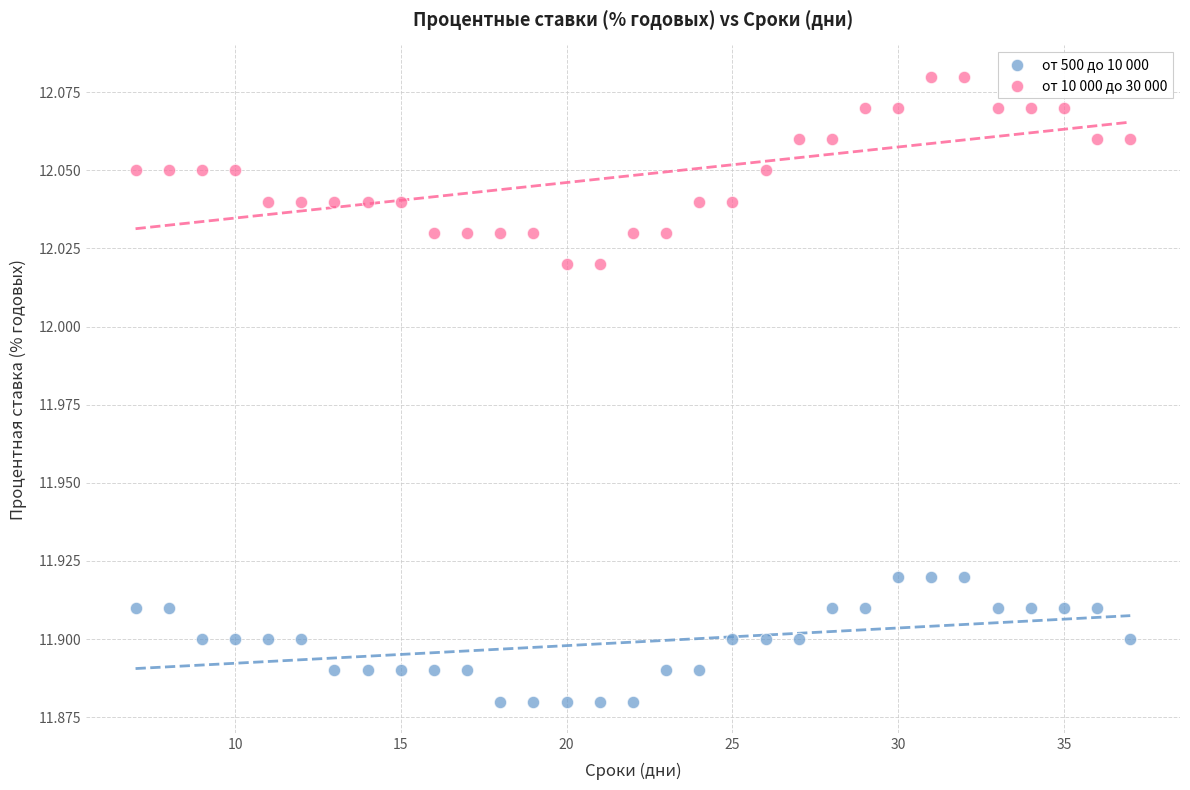

What are all the series names shown in the legend?

от 500 до 10 000, от 10 000 до 30 000